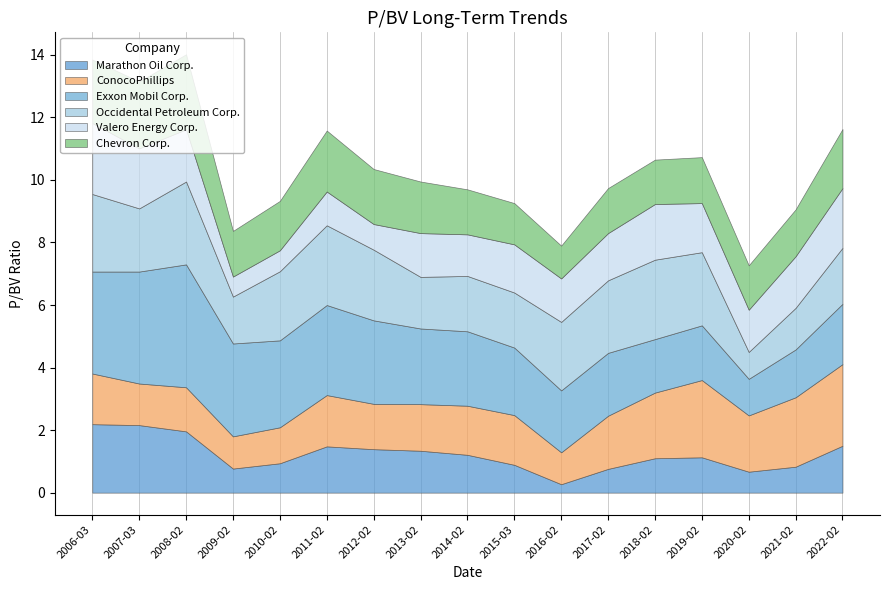

How many series are shown in this chart?

6